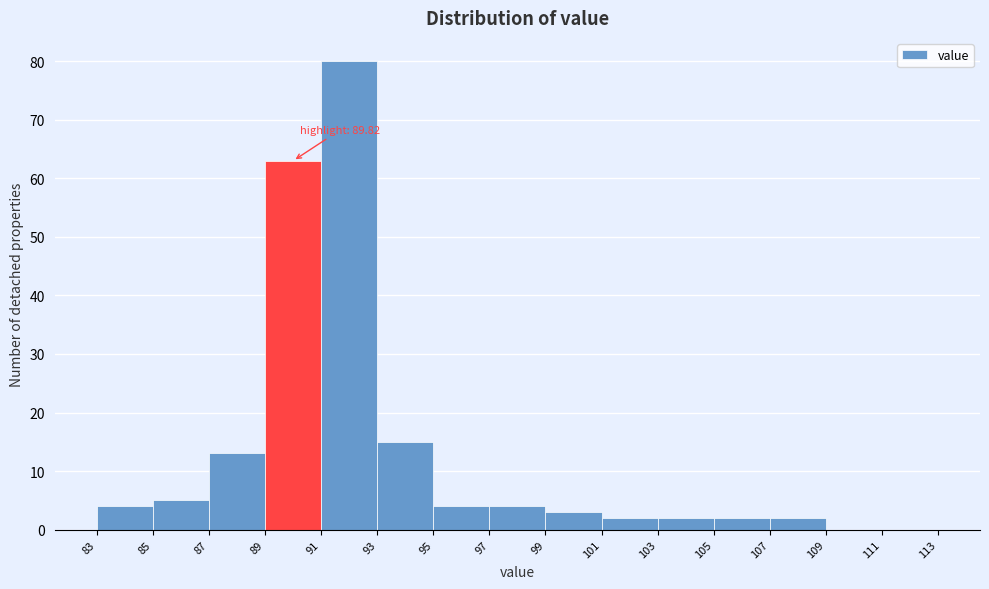

Which range on the x-axis has the tallest bar?

91 to 93